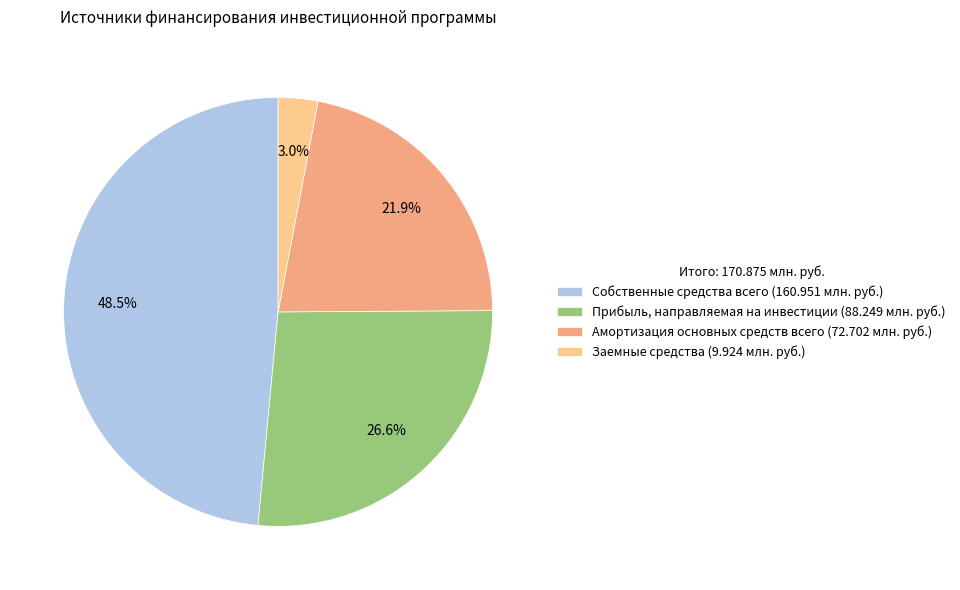

Does Амортизация основных средств всего represent more than half of the total?

No